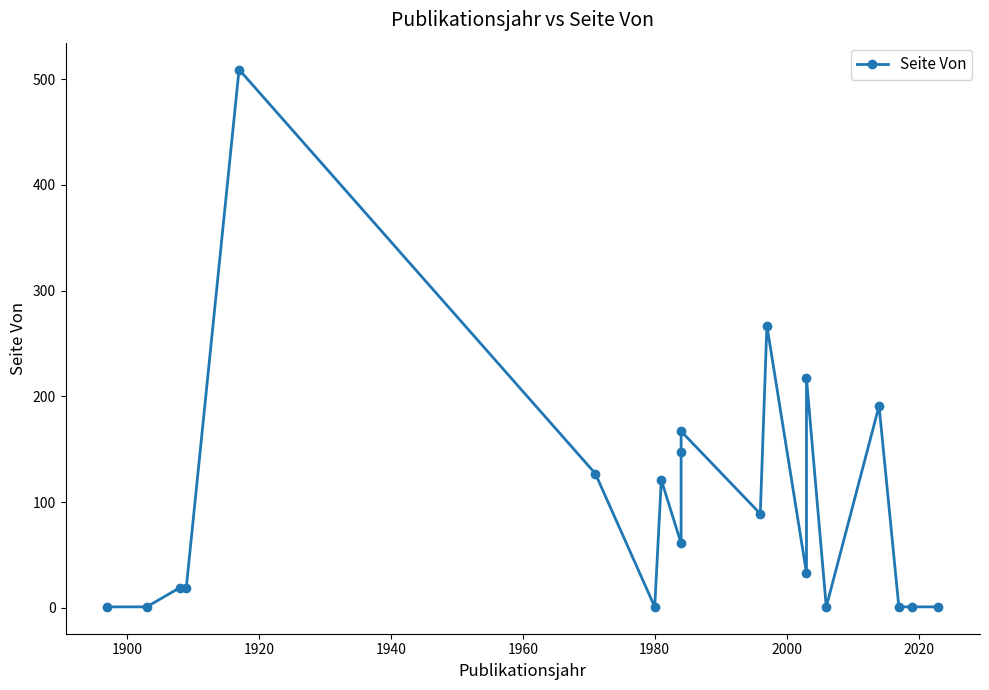

How many values are below 61?

10